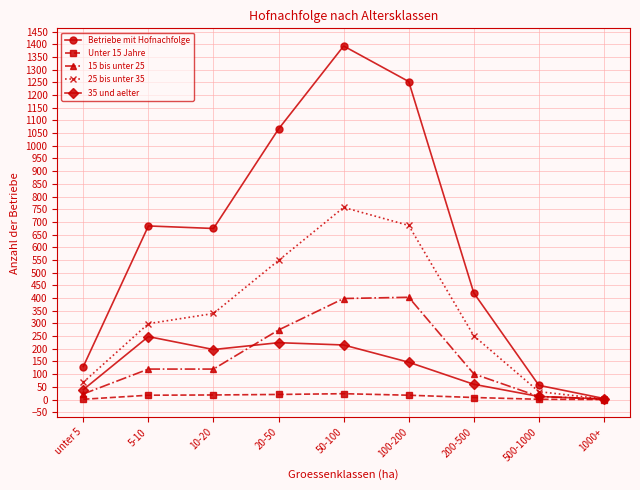

At which category does 35 und aelter reach its first local valley?

10-20